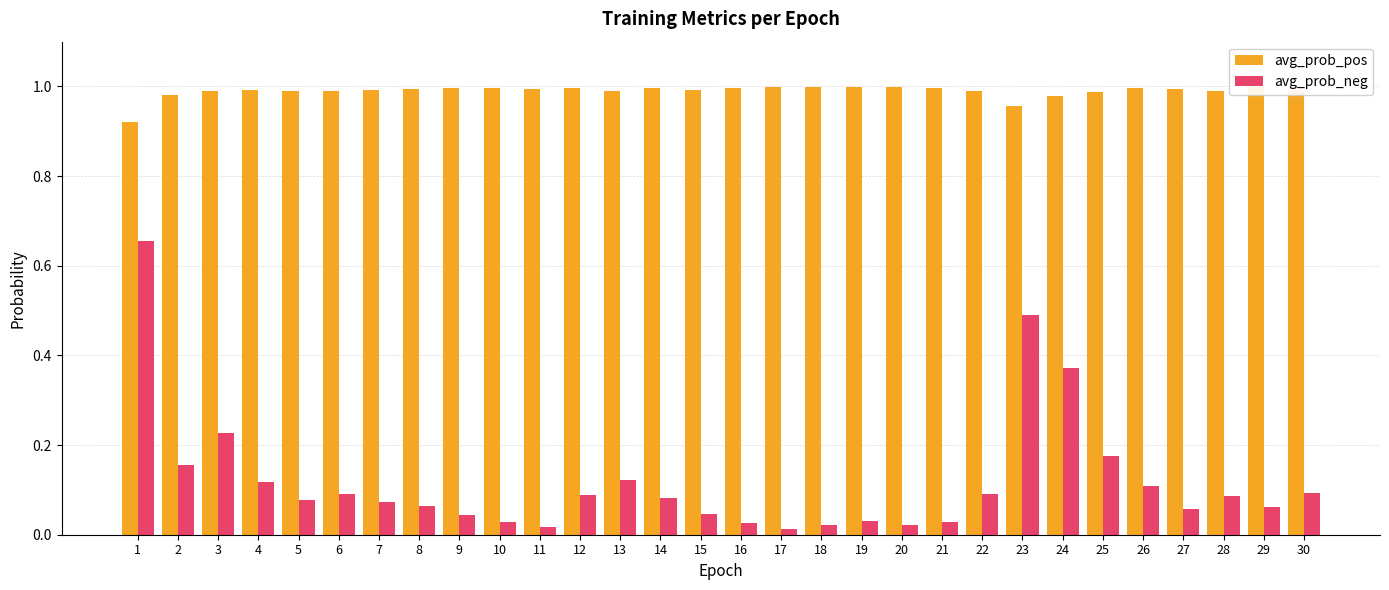

What are all the series names shown in the legend?

avg_prob_pos, avg_prob_neg